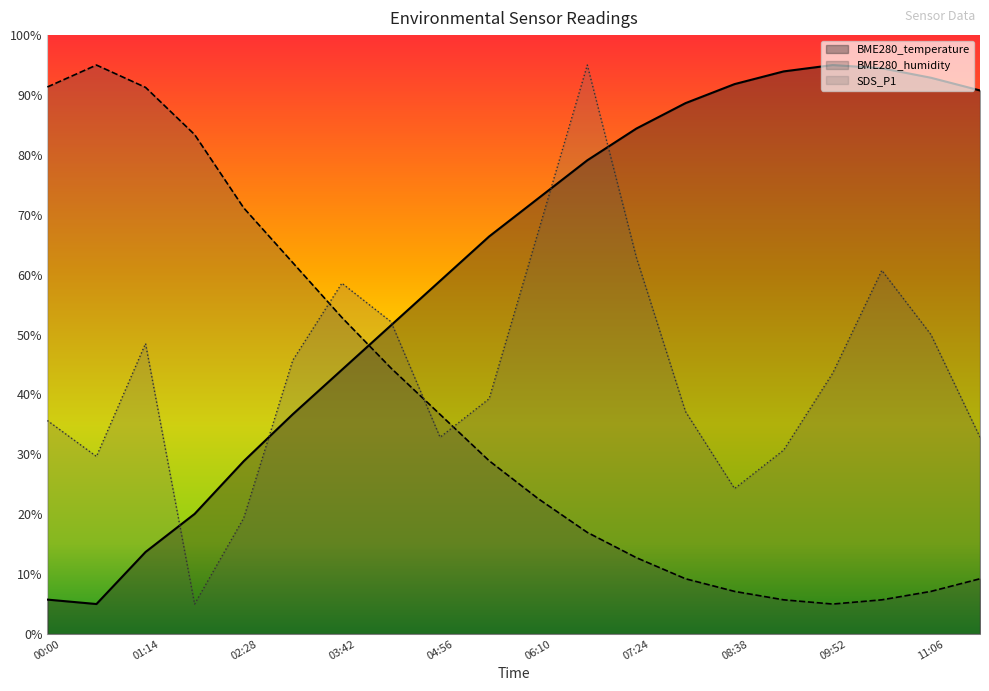

What is the maximum value shown in the chart?

95.0